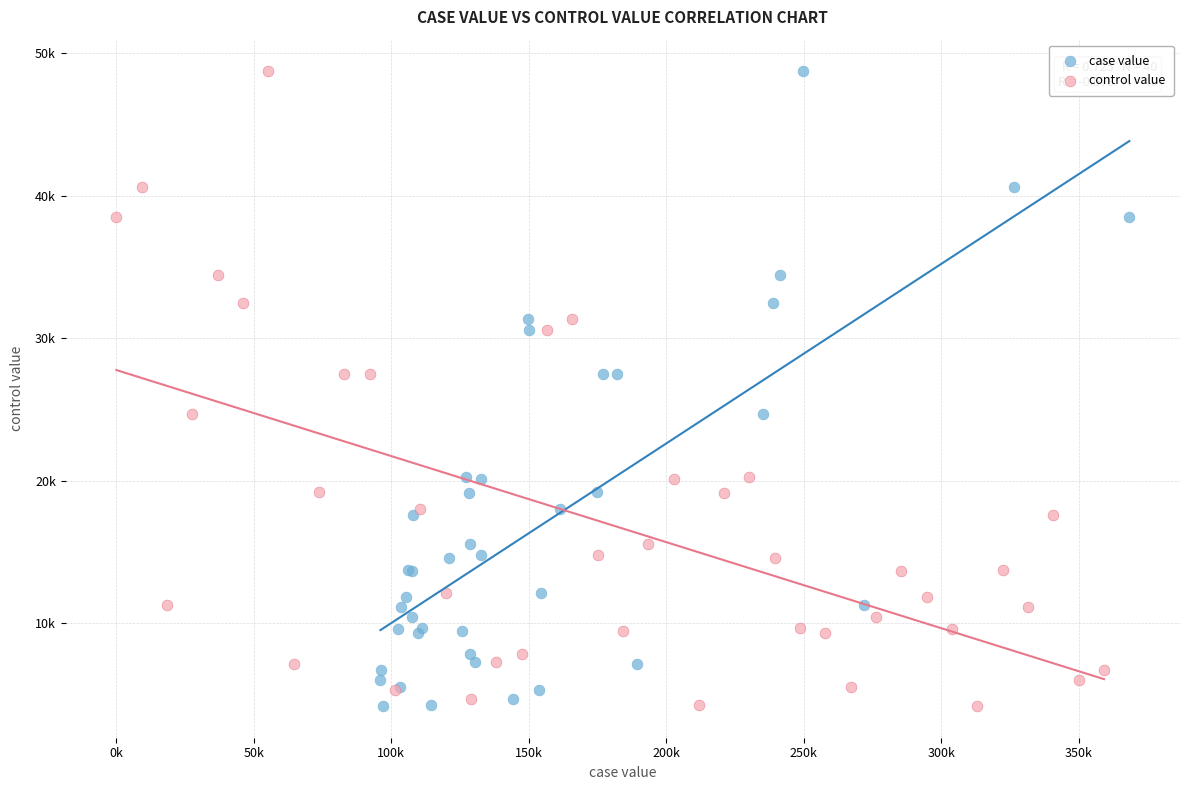

What are all the series names shown in the legend?

case value, control value